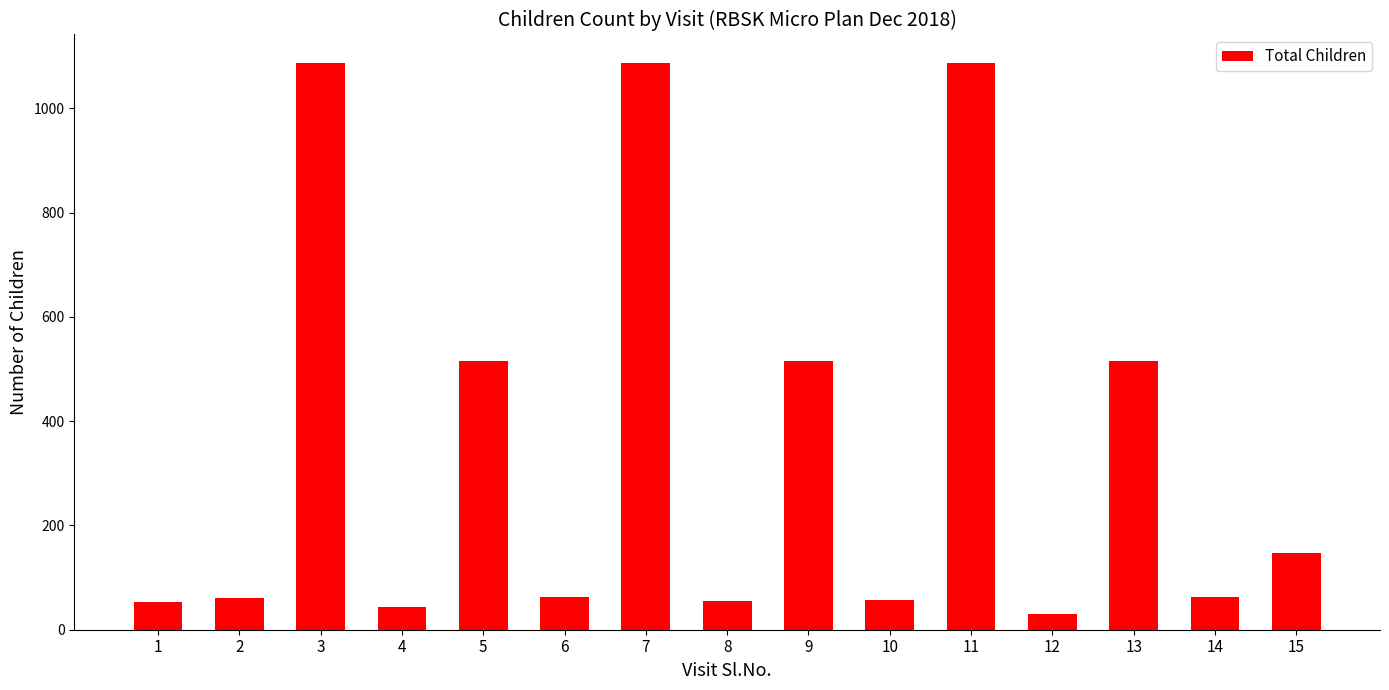

What is the greatest value displayed?

1087